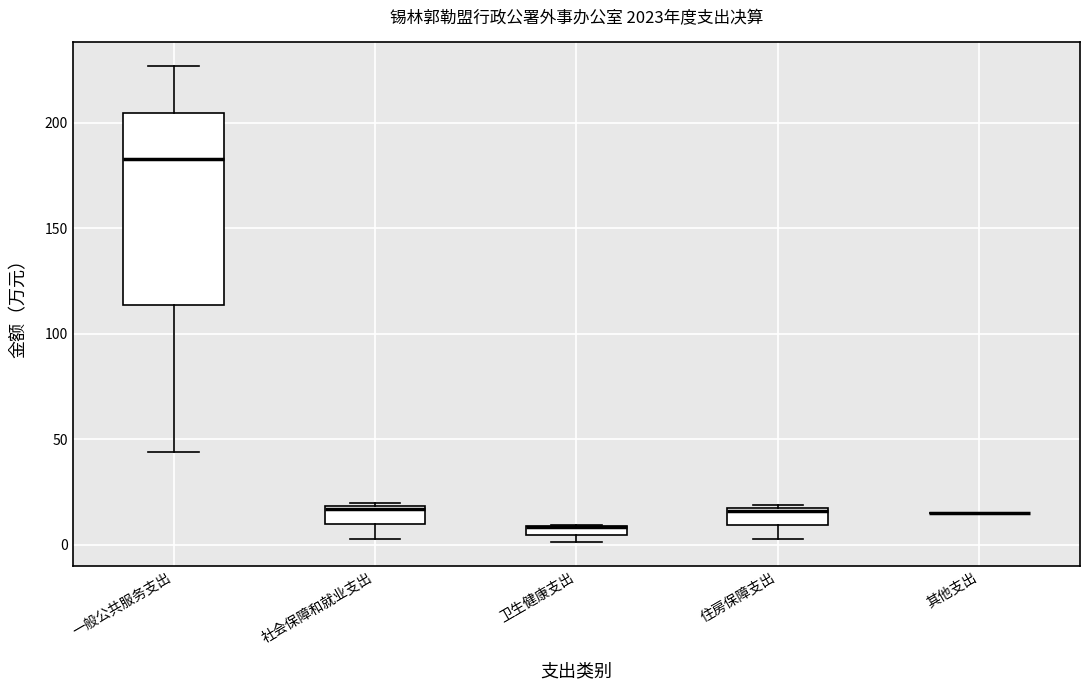

Where is the upper edge of the box for 社会保障和就业支出 on the y-axis? The values are not printed on the chart, so give them approximately, as read against the axis.

20